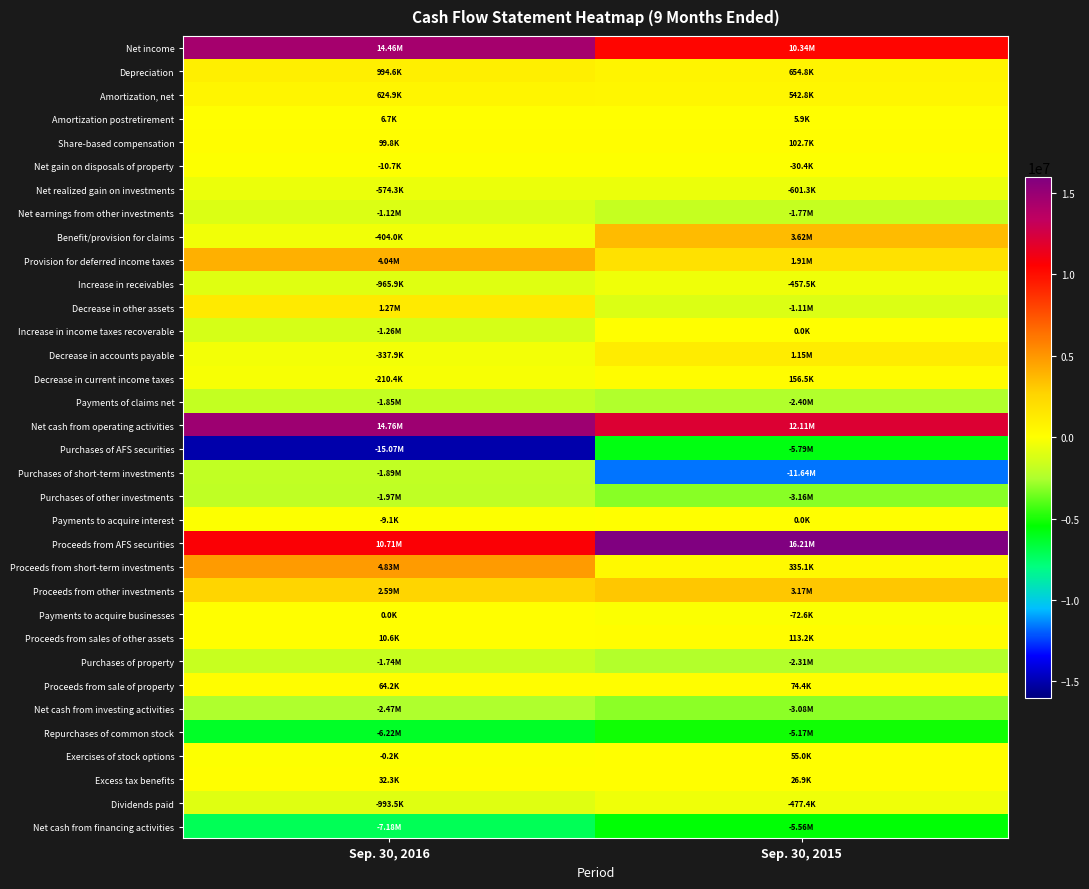

What is the greatest value displayed?

16212924